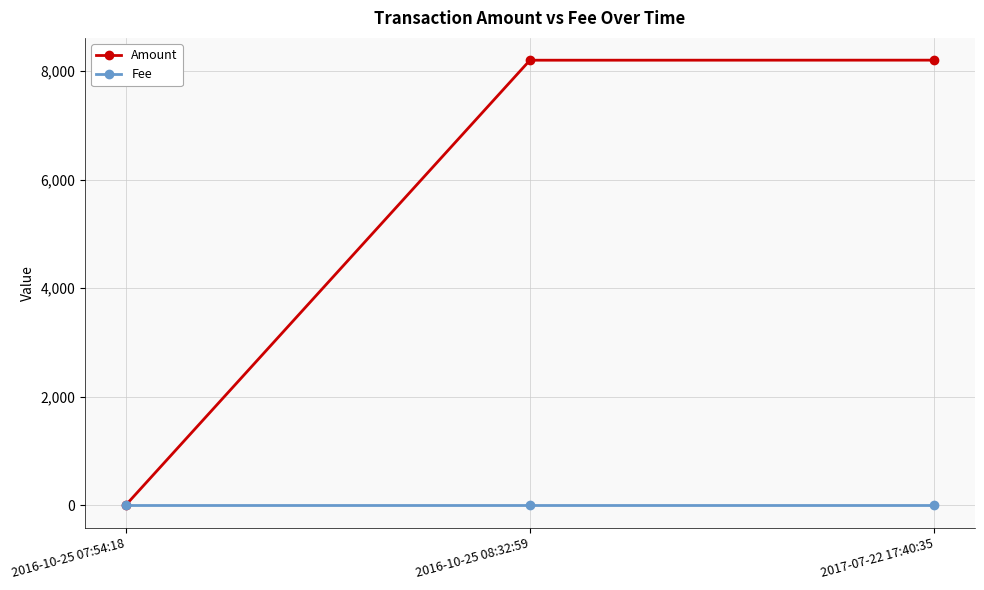

At how many categories does at least one series exceed 7721?

2